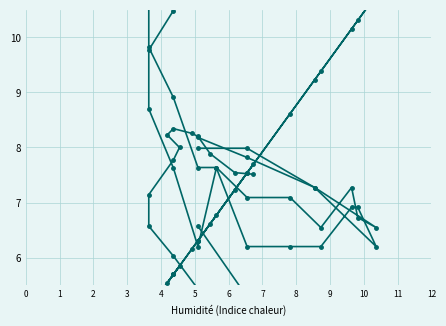

How many lines are shown in the chart?

4